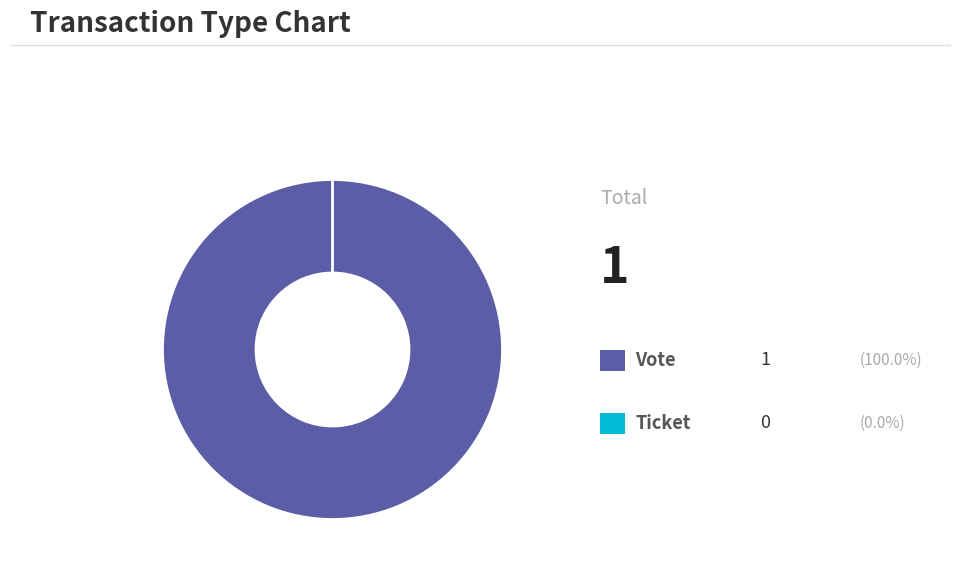

To the nearest percent, what is the average slice percentage?

50%